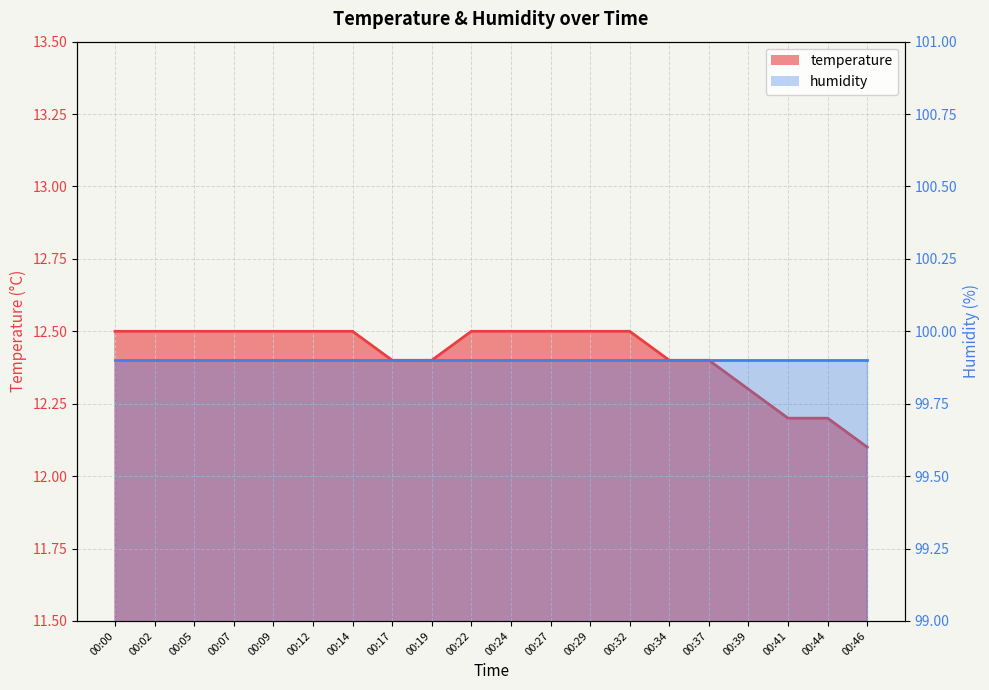

Is it true that the value at 00:17 is 12.4?

True